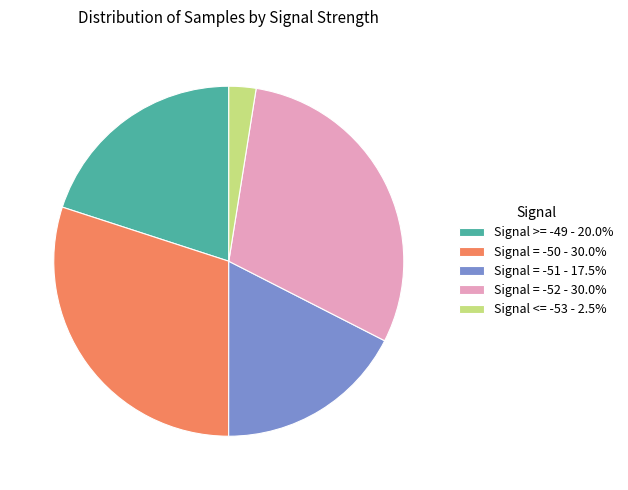

Is there any slice that represents more than half of the pie?

No